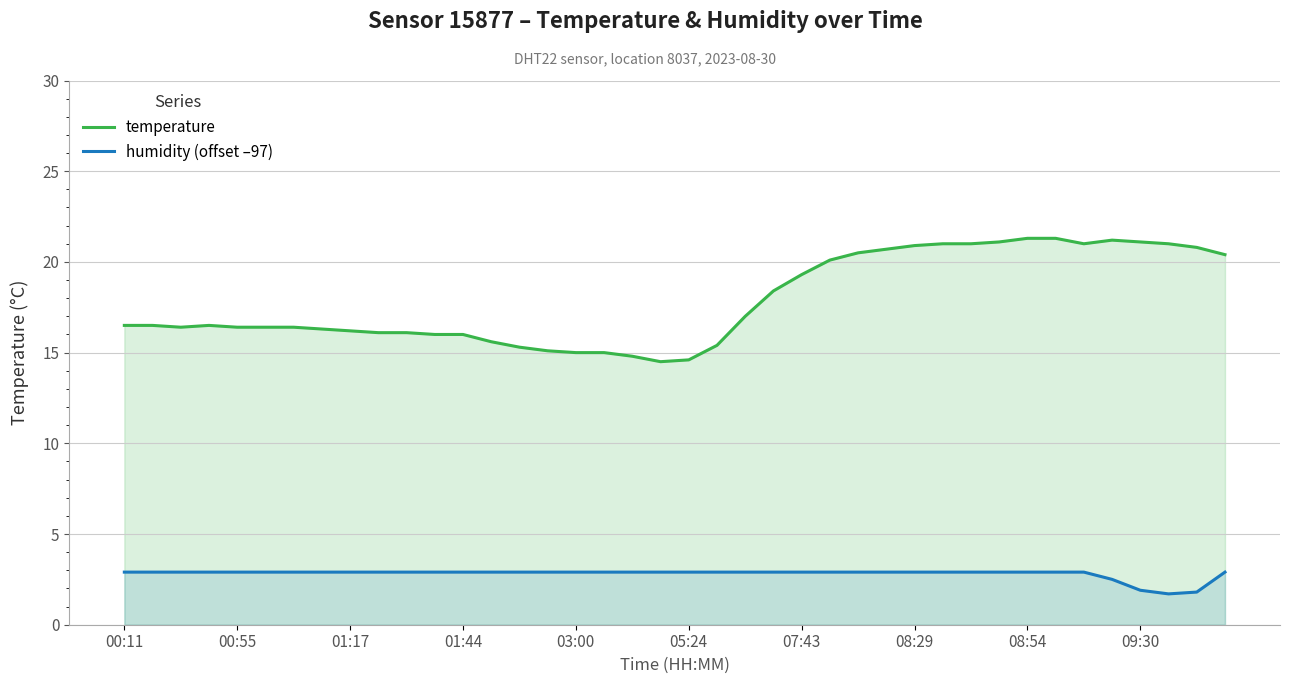

The humidity (offset –97) series shows 1.3 at 39. True or false?

False